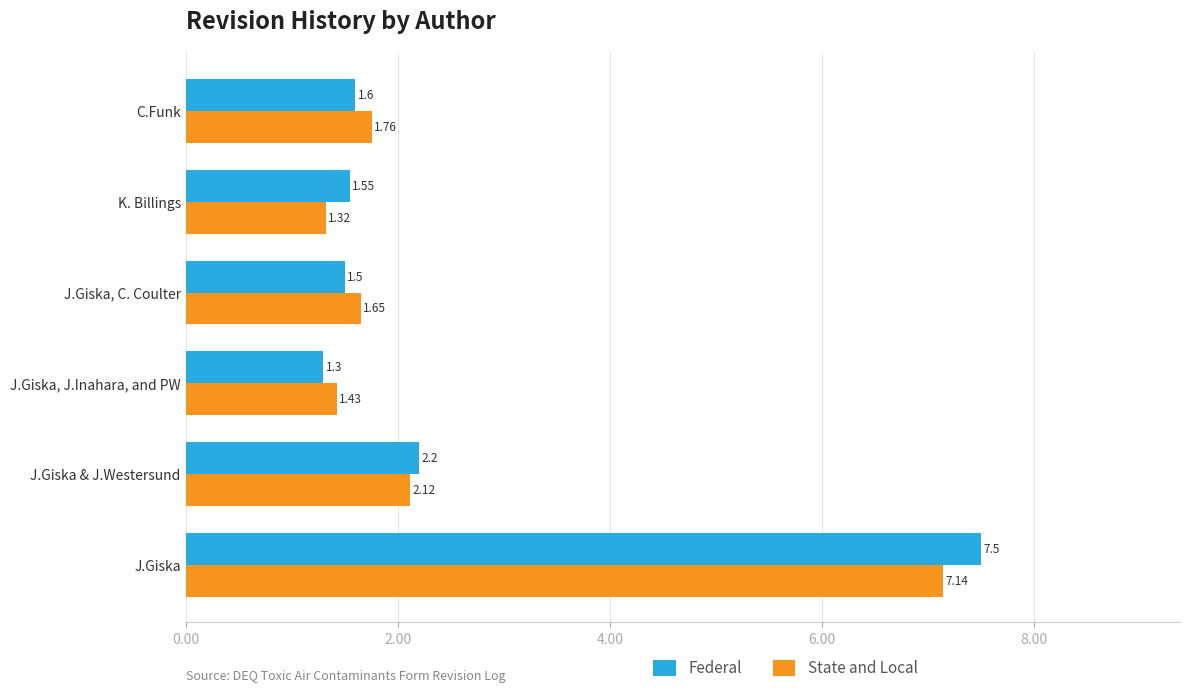

List the series in order of their overall mean, lowest first.

State and Local, Federal